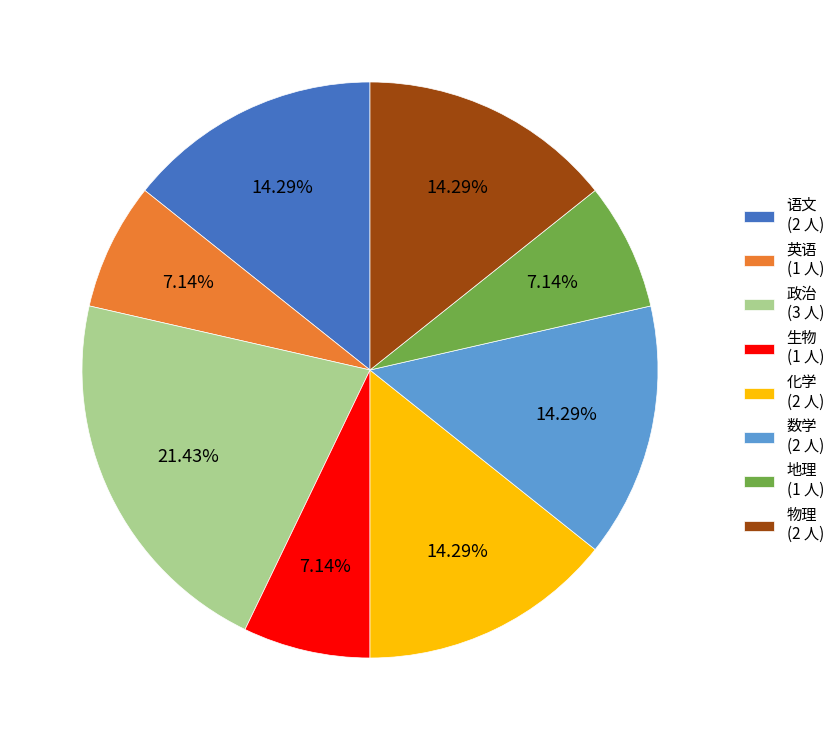

Is the sum of 生物 and 语文 greater than half?

No